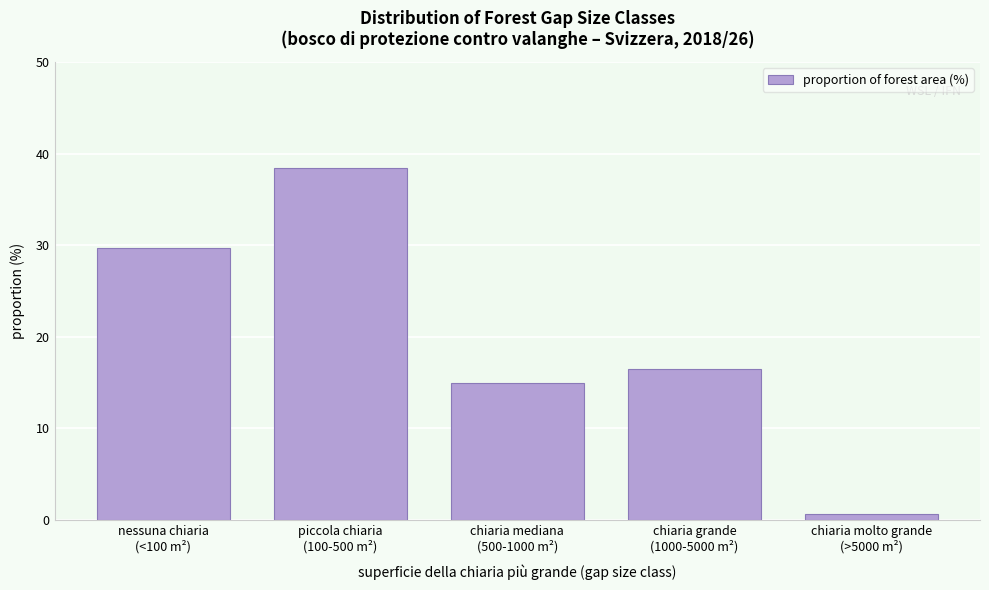

Reading left to right, list all the values displayed in this chart.

29.7	38.4	14.9	16.5	0.6